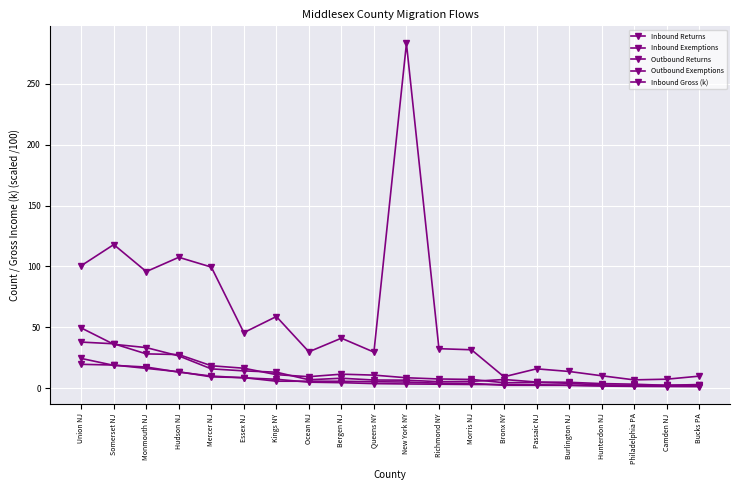

What position from the right is Essex NJ?

15